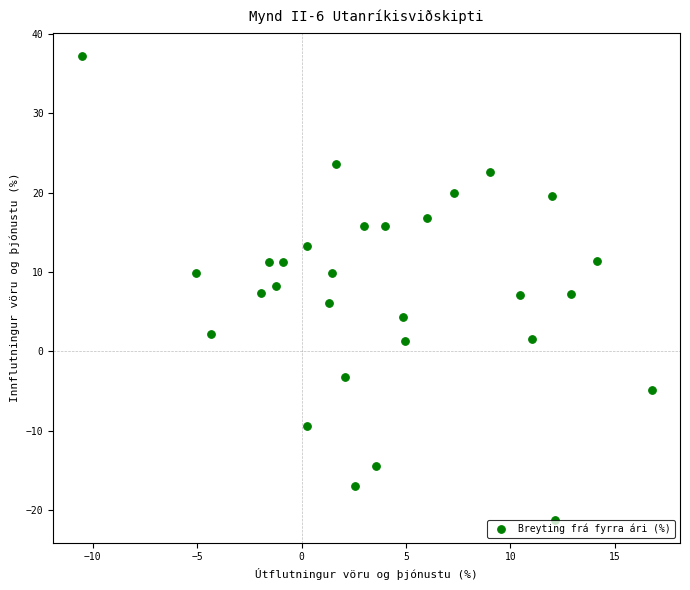

What is the range of Y values (max minus min)?

58.5